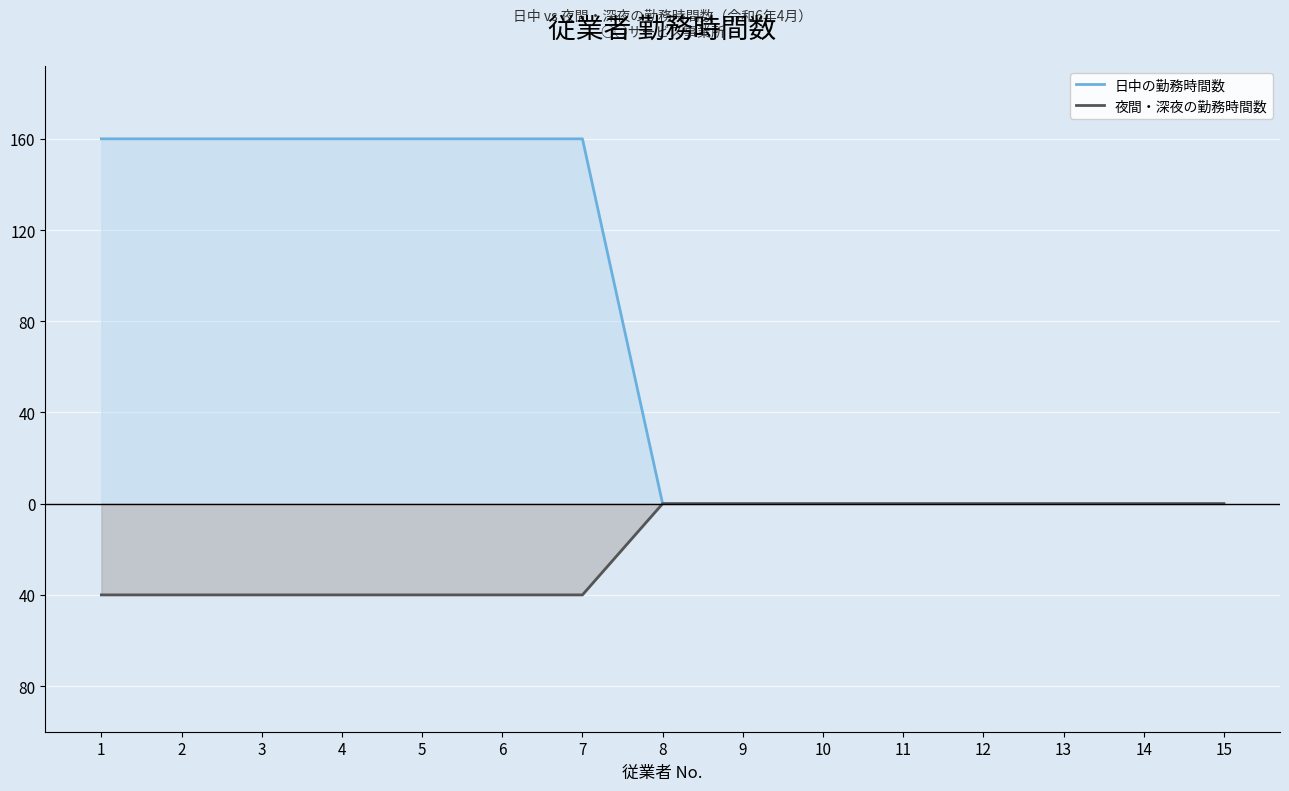

Which category has the highest value in the 日中の勤務時間数 series?

1